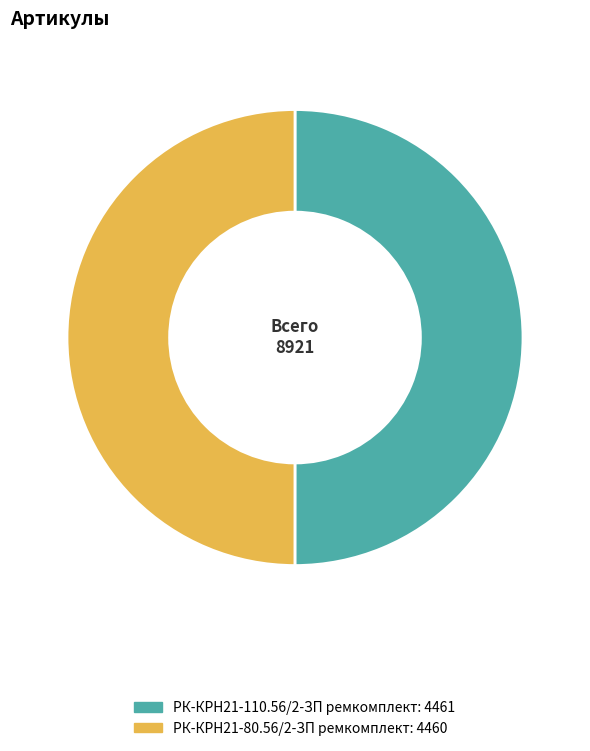

Combined, do РК-КРН21-80.56/2-ЗП ремкомплект and РК-КРН21-110.56/2-ЗП ремкомплект account for over 50%?

Yes